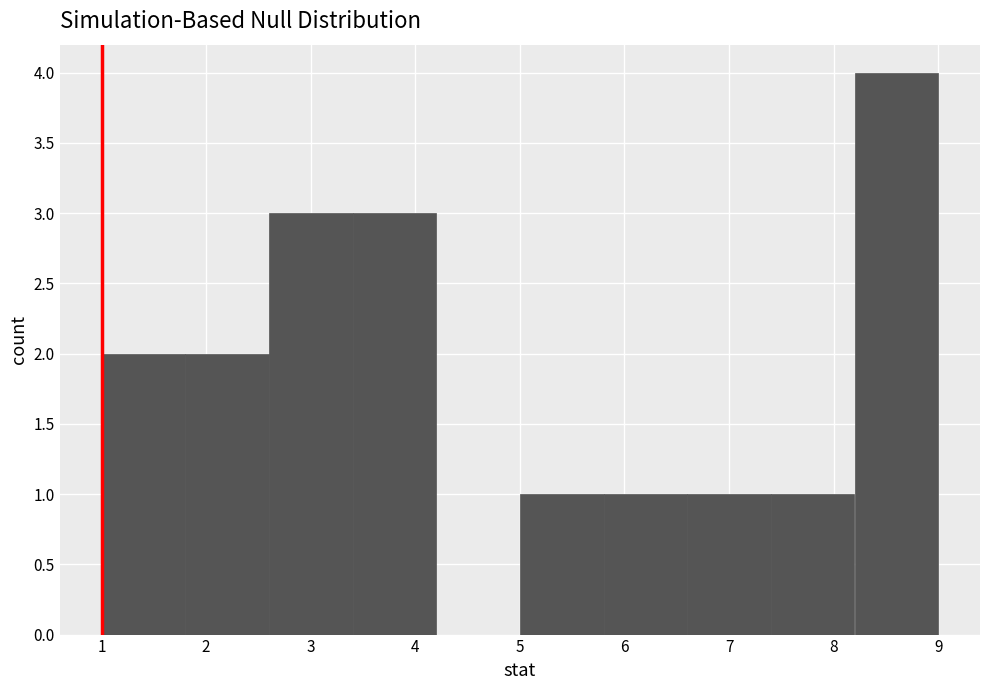

Over which range of the x-axis is the bar tallest?

8.2 to 9.0